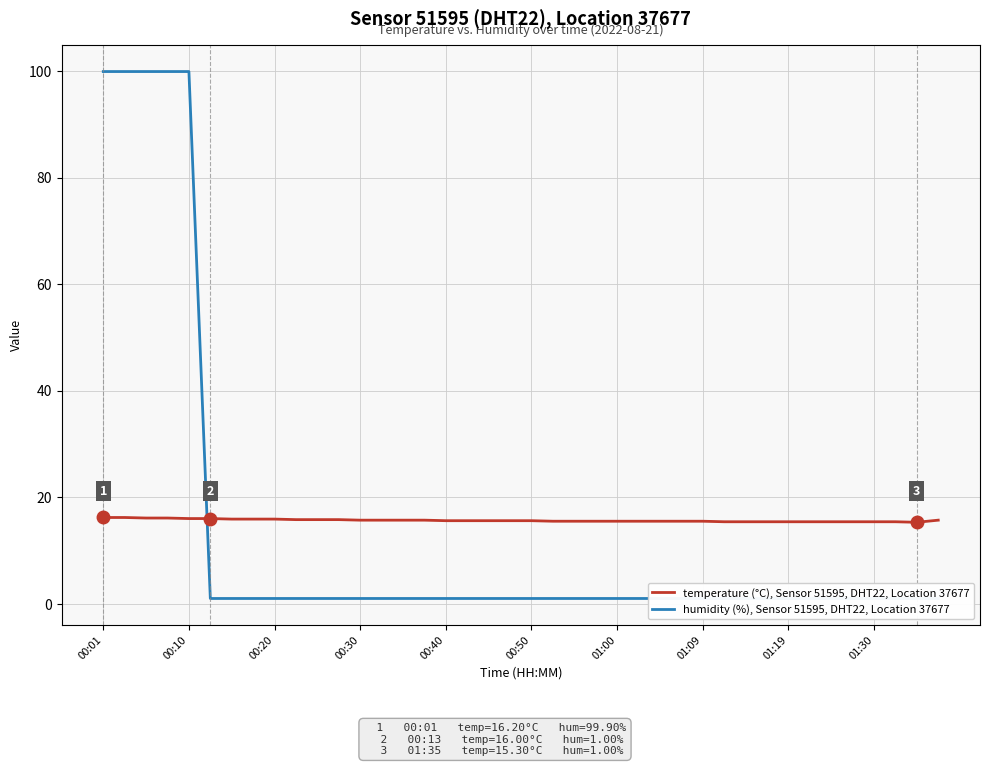

Rank the series by their average value, from lowest to highest.

humidity (%), Sensor 51595, DHT22, Location 37677, temperature (°C), Sensor 51595, DHT22, Location 37677